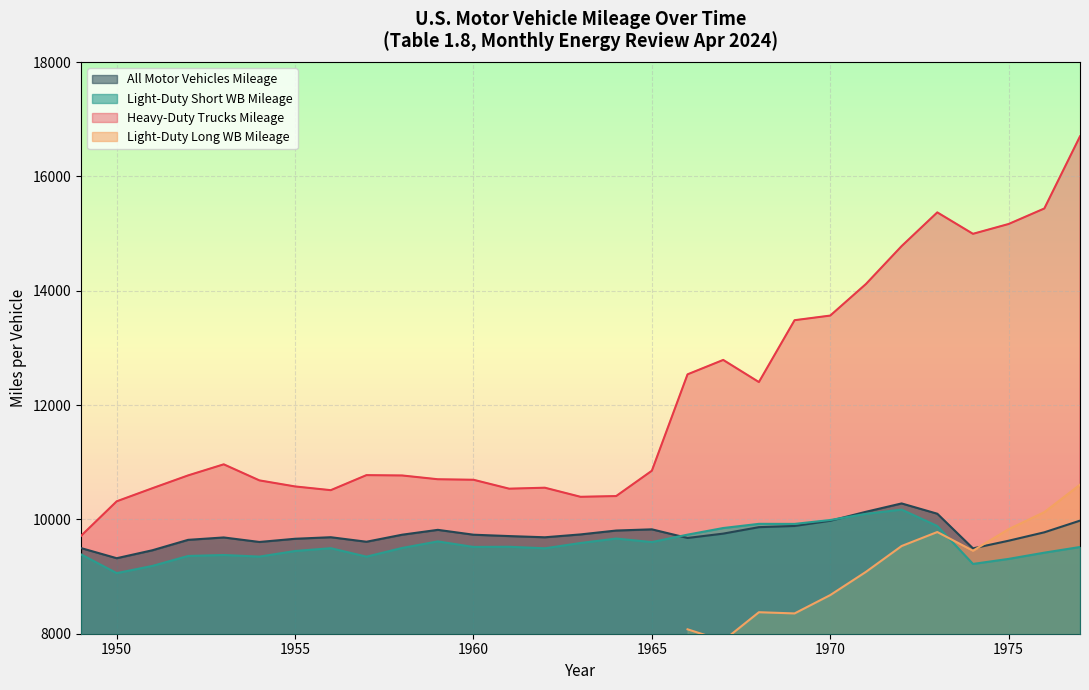

True or false: All Motor Vehicles Mileage and Heavy-Duty Trucks Mileage cross at least once.

False